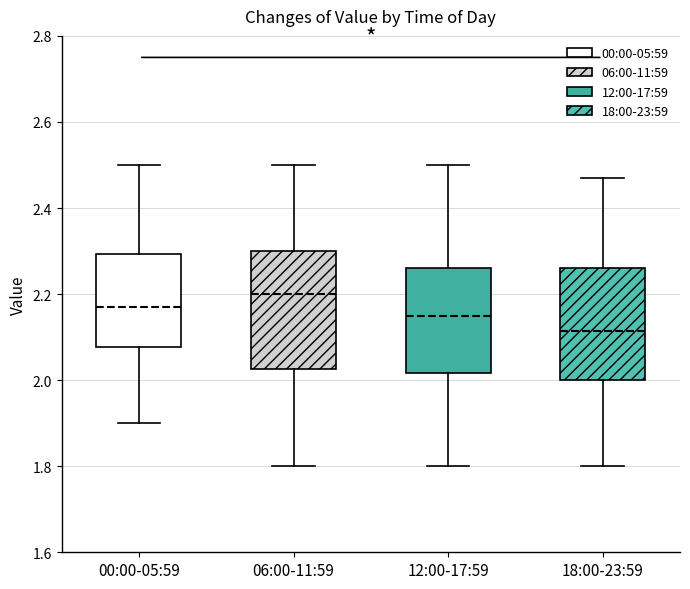

Reading left to right, read every box against the y-axis: the position of its median line, the range the box covers, and the ends of its whiskers. The values are not printed on the chart, so give them approximately, as read against the axis.

00:00-05:59: median 2.18, box 2.08 to 2.30, whiskers 1.90 to 2.50
06:00-11:59: median 2.20, box 2.02 to 2.30, whiskers 1.80 to 2.50
12:00-17:59: median 2.16, box 2.02 to 2.26, whiskers 1.80 to 2.50
18:00-23:59: median 2.12, box 2.00 to 2.26, whiskers 1.80 to 2.48